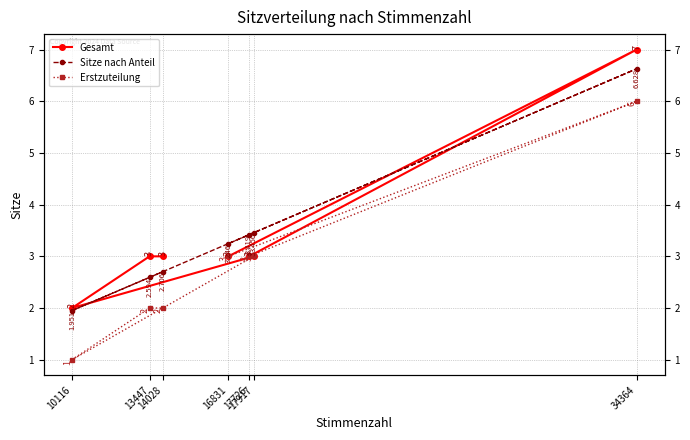

What is the spread (max minus min) of values at 14028?

1.0